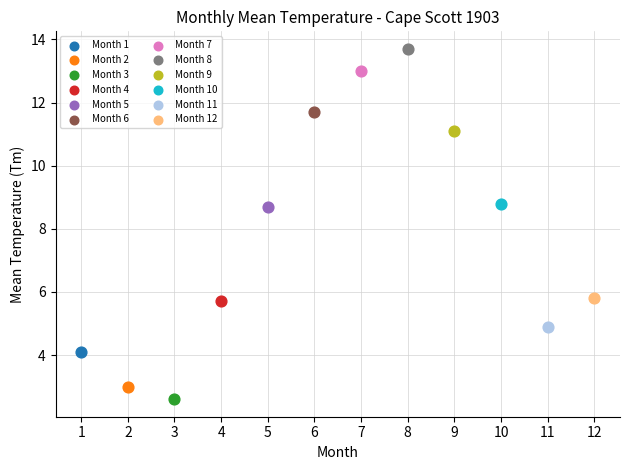

What are all the series names shown in the legend?

Month 1, Month 2, Month 3, Month 4, Month 5, Month 6, Month 7, Month 8, Month 9, Month 10, Month 11, Month 12